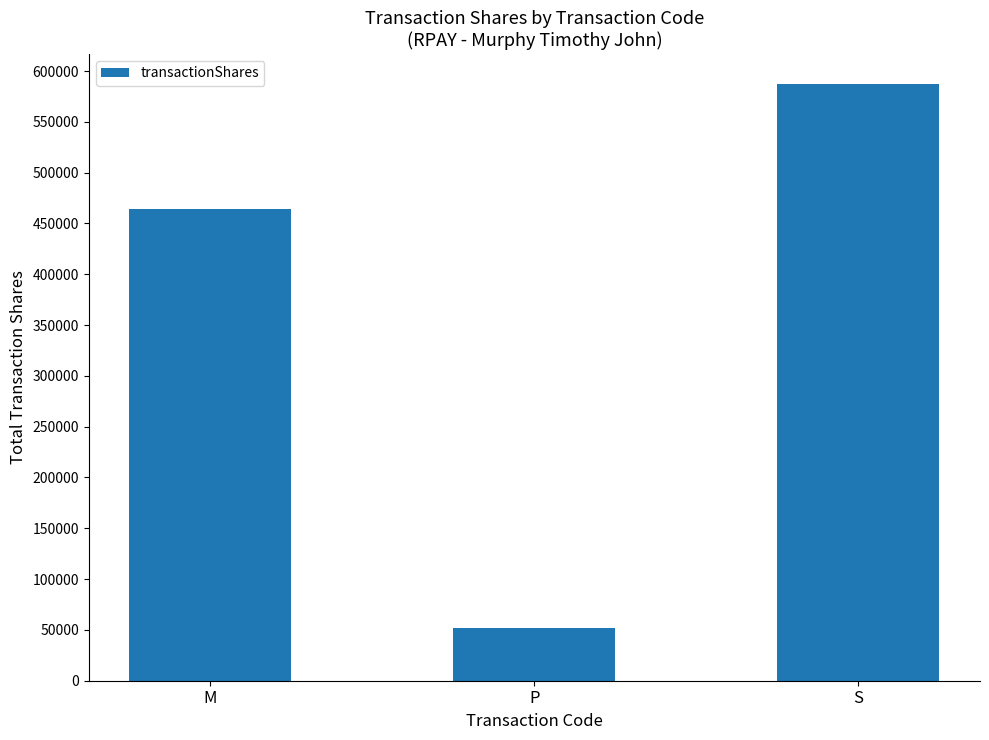

What is the maximum value shown in the chart?

587408